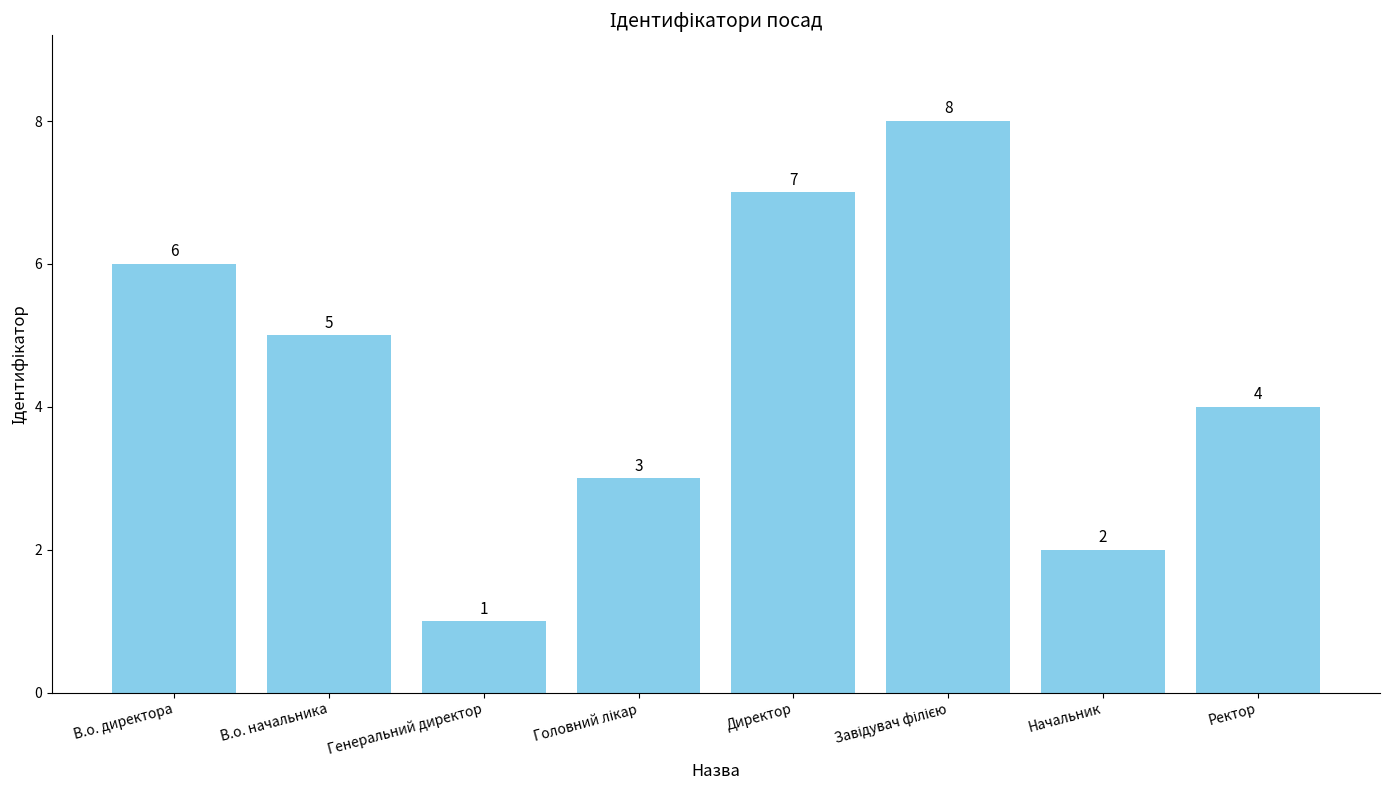

How many values are below 5?

4